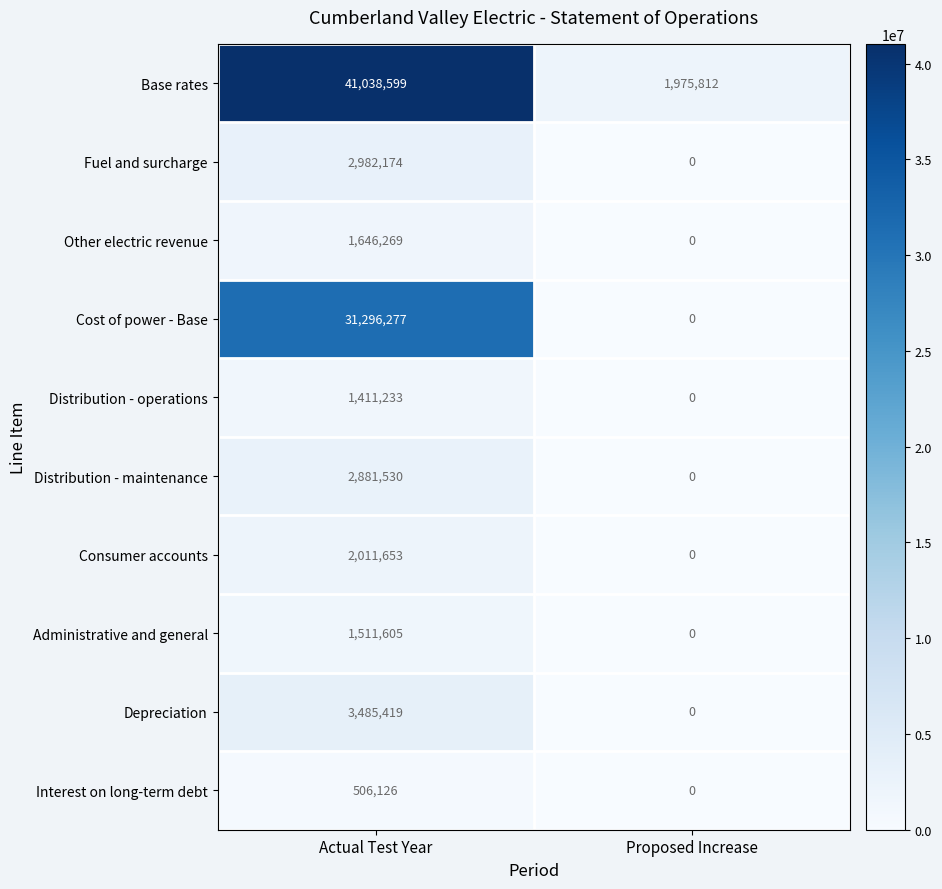

Rank the categories by Consumer accounts value from highest to lowest.

Actual Test Year, Proposed Increase